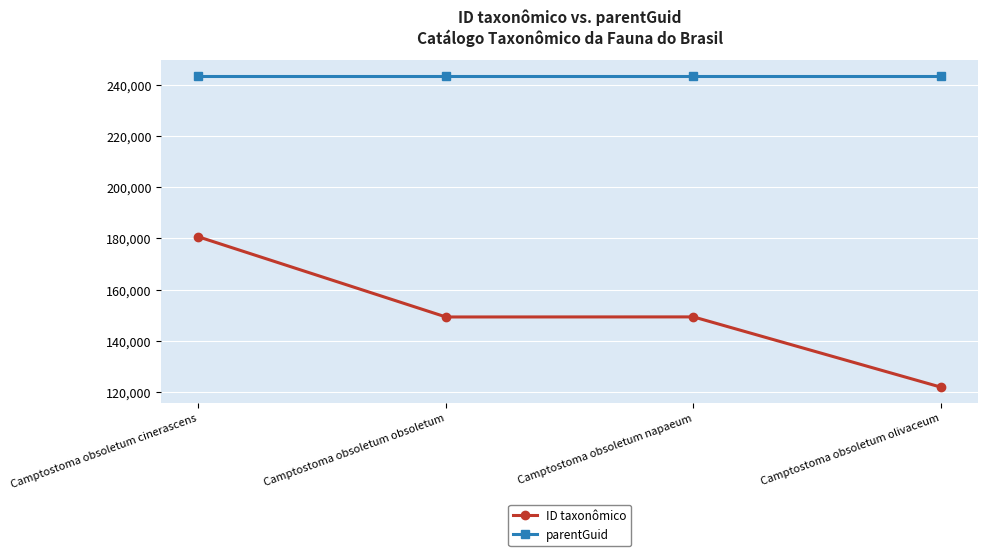

What is the spread (max minus min) of values at Camptostoma obsoletum obsoletum?

94135